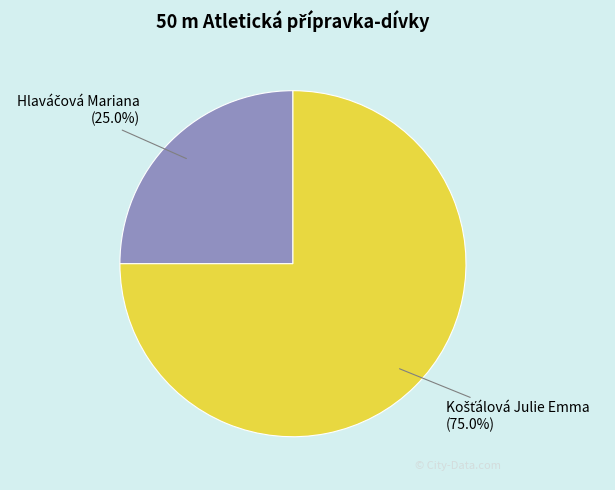

How many slices are in this pie chart?

2